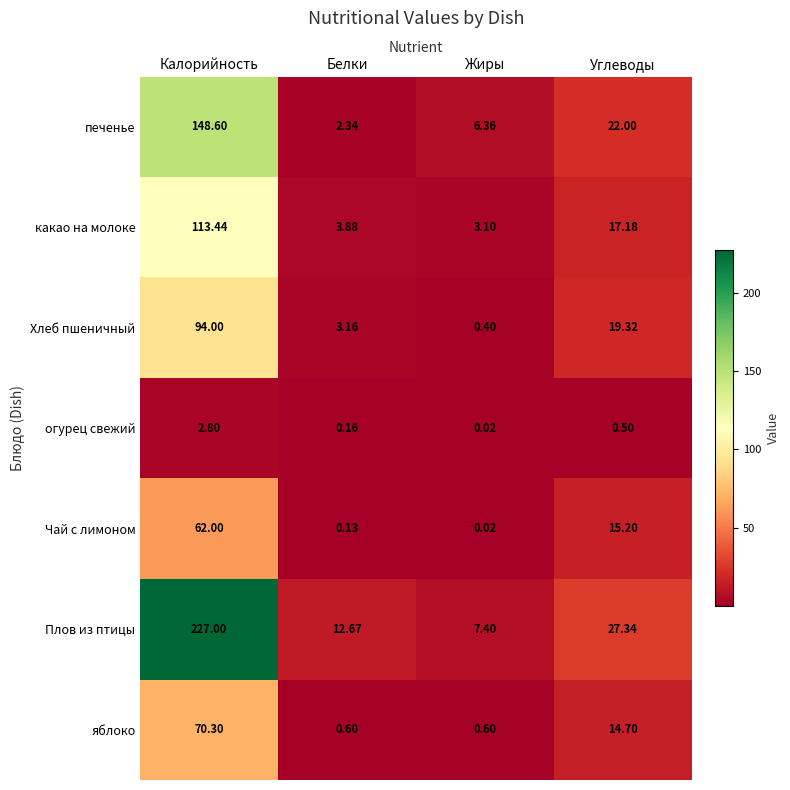

List the labels in order of Чай с лимоном value, smallest first.

Жиры, Белки, Углеводы, Калорийность